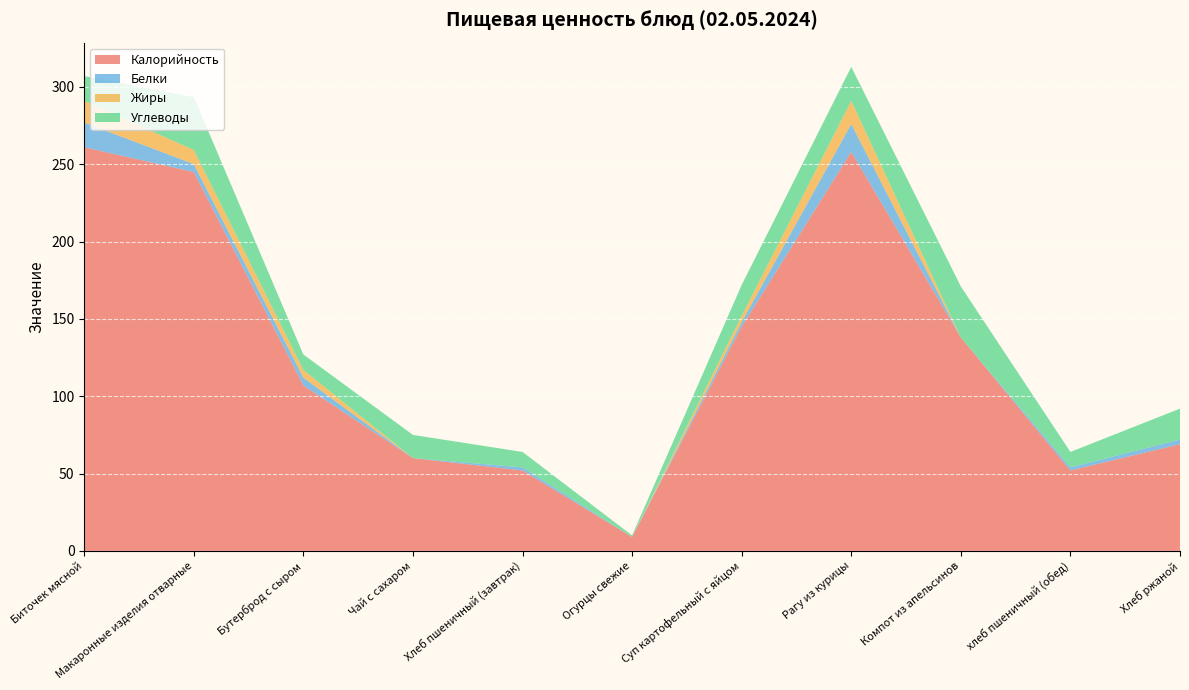

Reading left to right, extract all data points from this chart.

Калорийность: 261.0	245.0	107.0	60.0	52.0	9.0	145.0	258.0	138.0	52.0	69.0
Белки: 16.0	5.1	5.0	0.0	2.0	0.0	3.0	18.0	0.0	2.0	3.0
Жиры: 14.0	9.1	5.0	0.0	0.0	0.0	4.0	15.0	0.0	0.0	0.0
Углеводы: 16.0	34.2	10.0	15.0	10.0	1.0	20.0	22.0	33.0	10.0	20.0